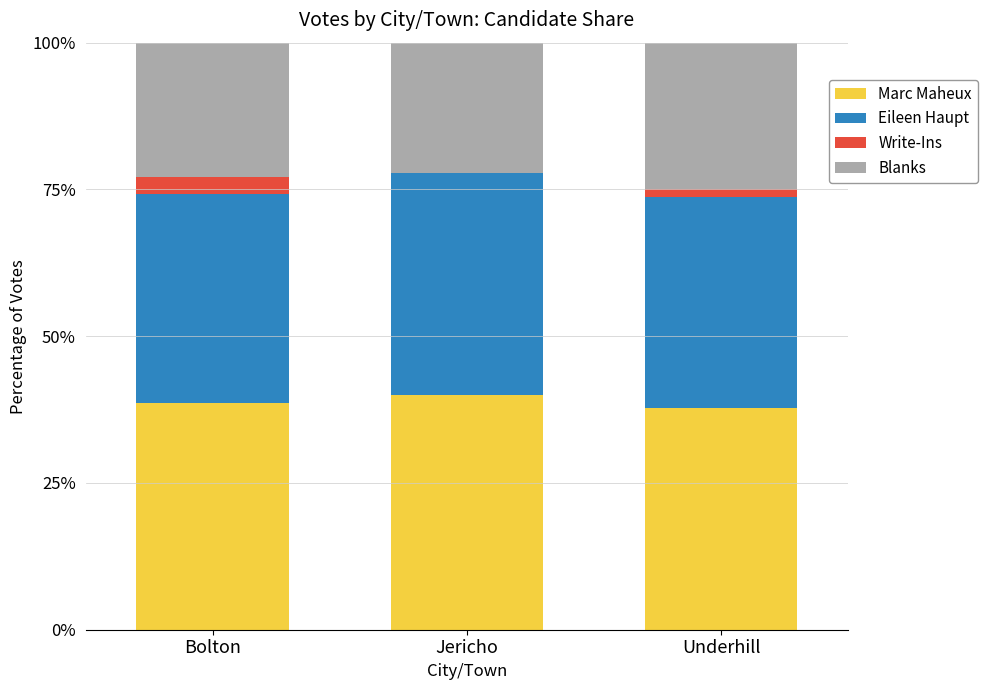

What is the total value across all series at Bolton?

100.0